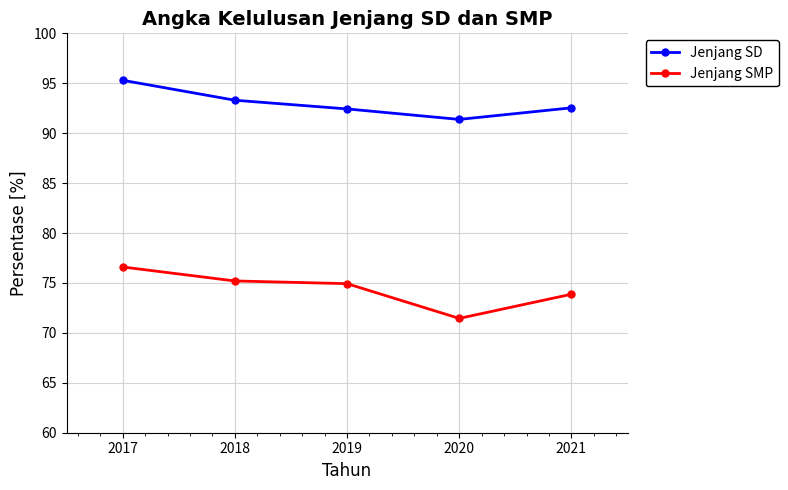

What is the total value across all series at 2019?

167.4